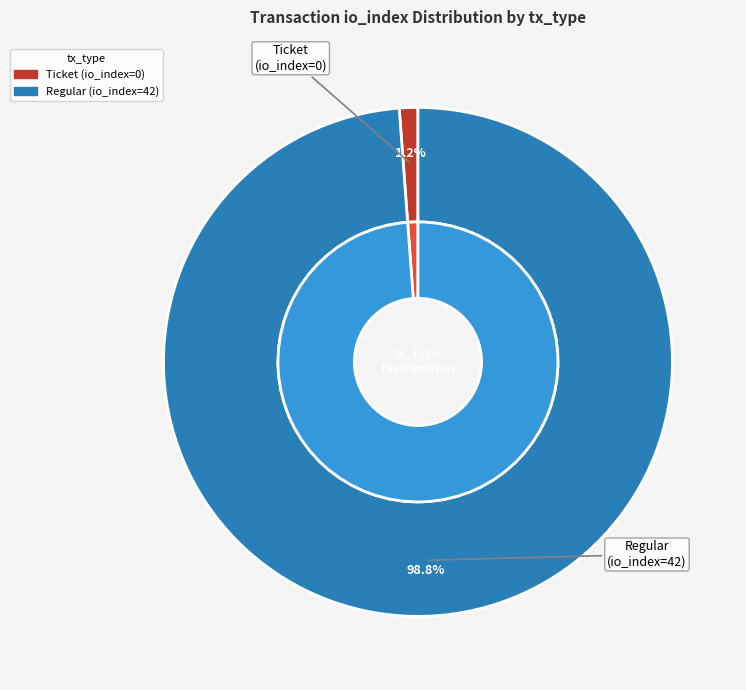

What is the majority slice?

Regular (io_index=42)